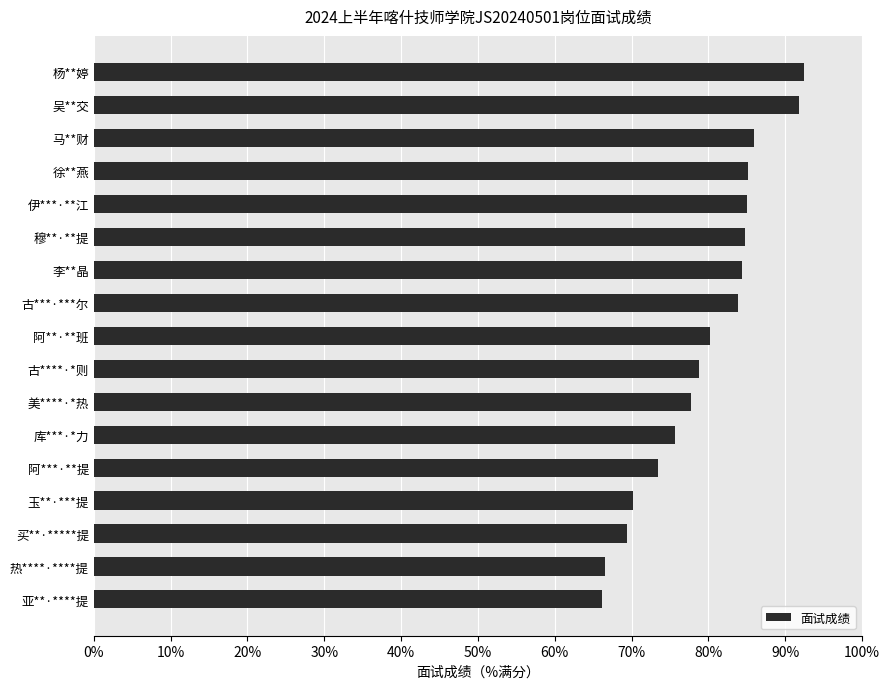

Are the bars horizontal?

Yes